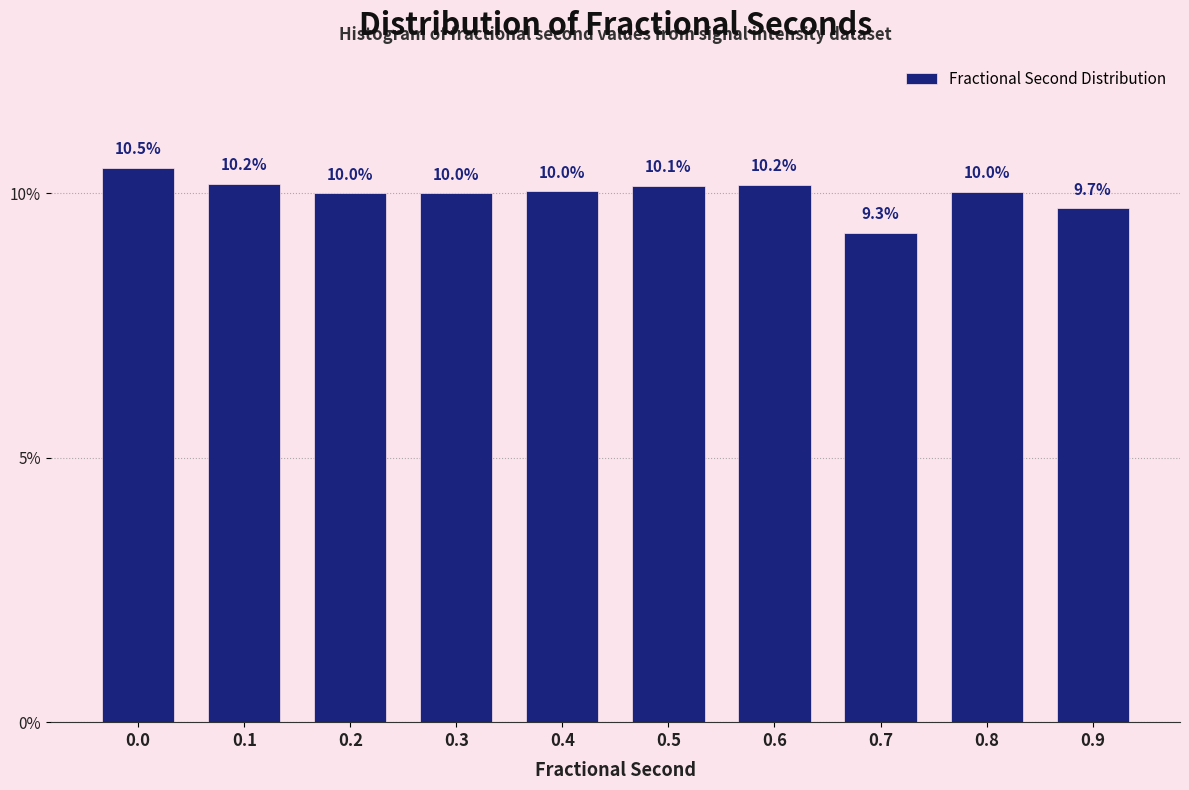

Reading left to right, transcribe all the data shown in this chart.

10.5	10.2	10.0	10.0	10.0	10.1	10.2	9.3	10.0	9.7